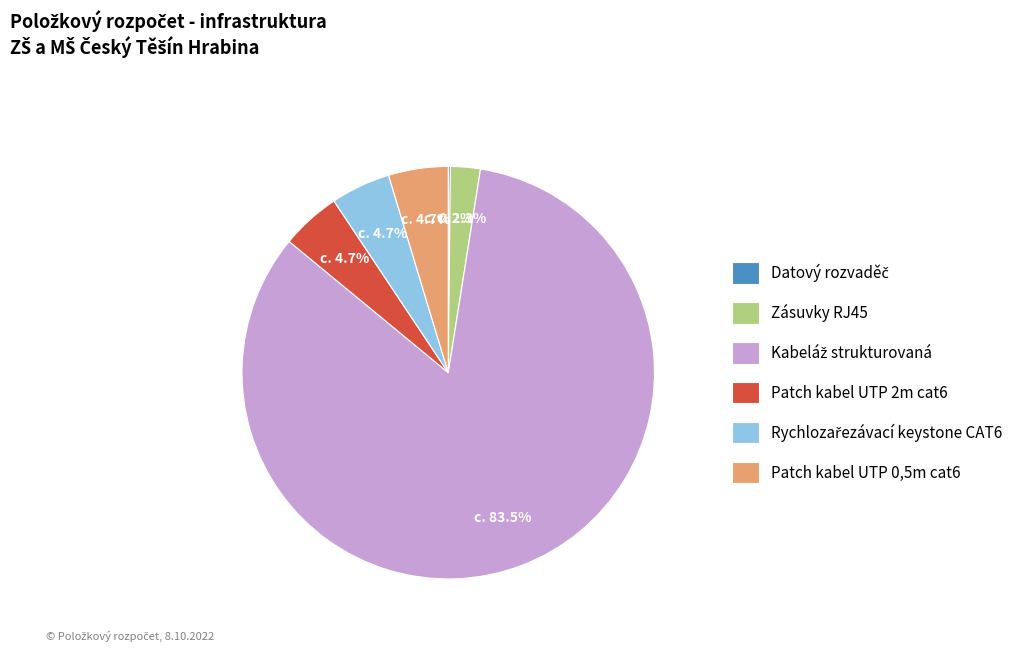

What percentage is the Patch kabel UTP 0,5m cat6 slice, to the nearest percent?

5%